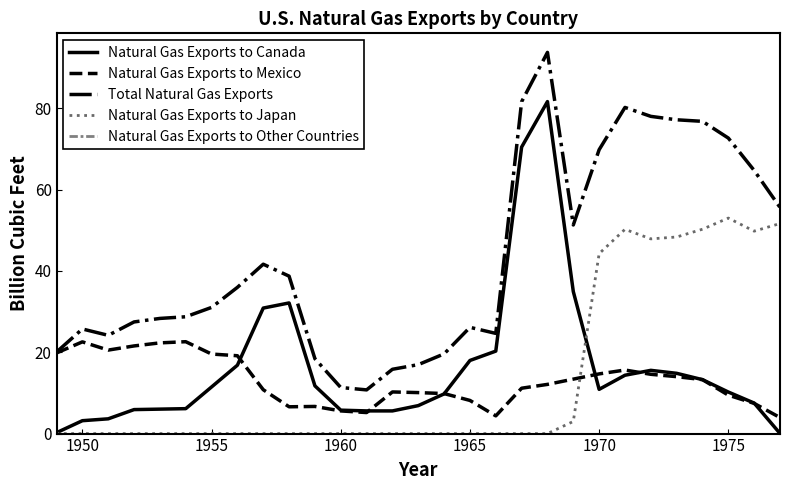

True or false: Total Natural Gas Exports and Natural Gas Exports to Japan cross at least once.

False